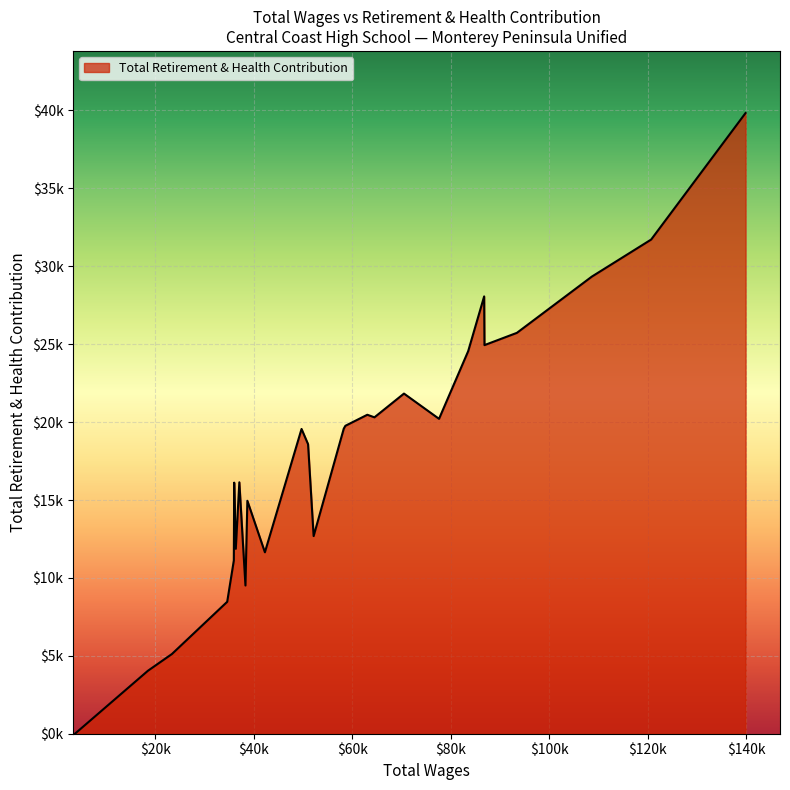

Does the chart have visible grid lines?

Yes